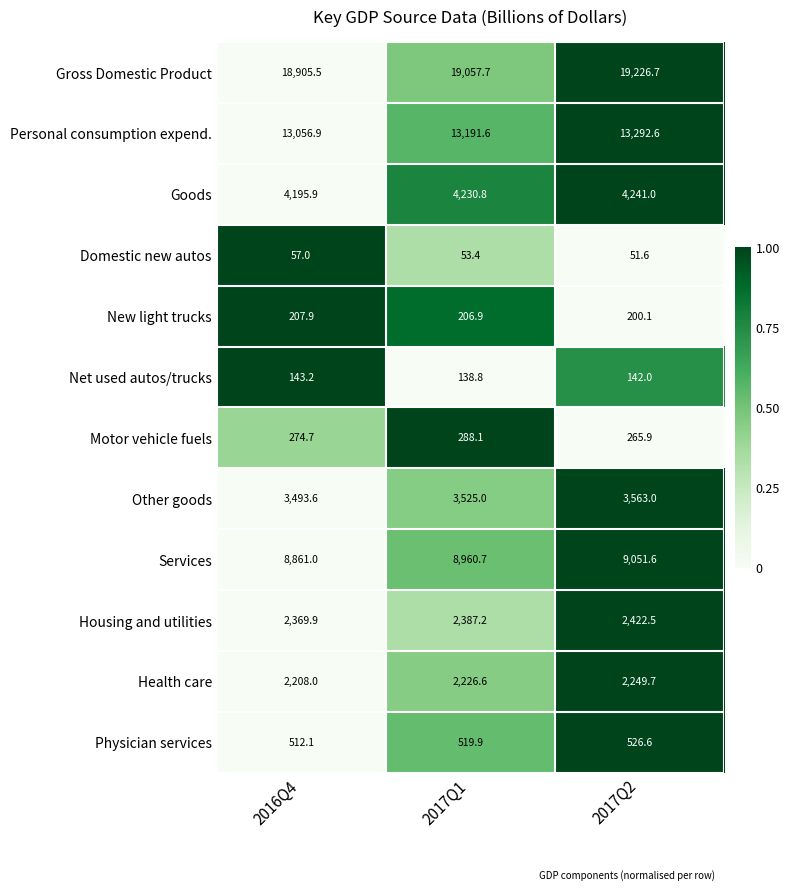

Is the value of Goods at 2017Q2 greater than the value of Services at 2017Q1?

No